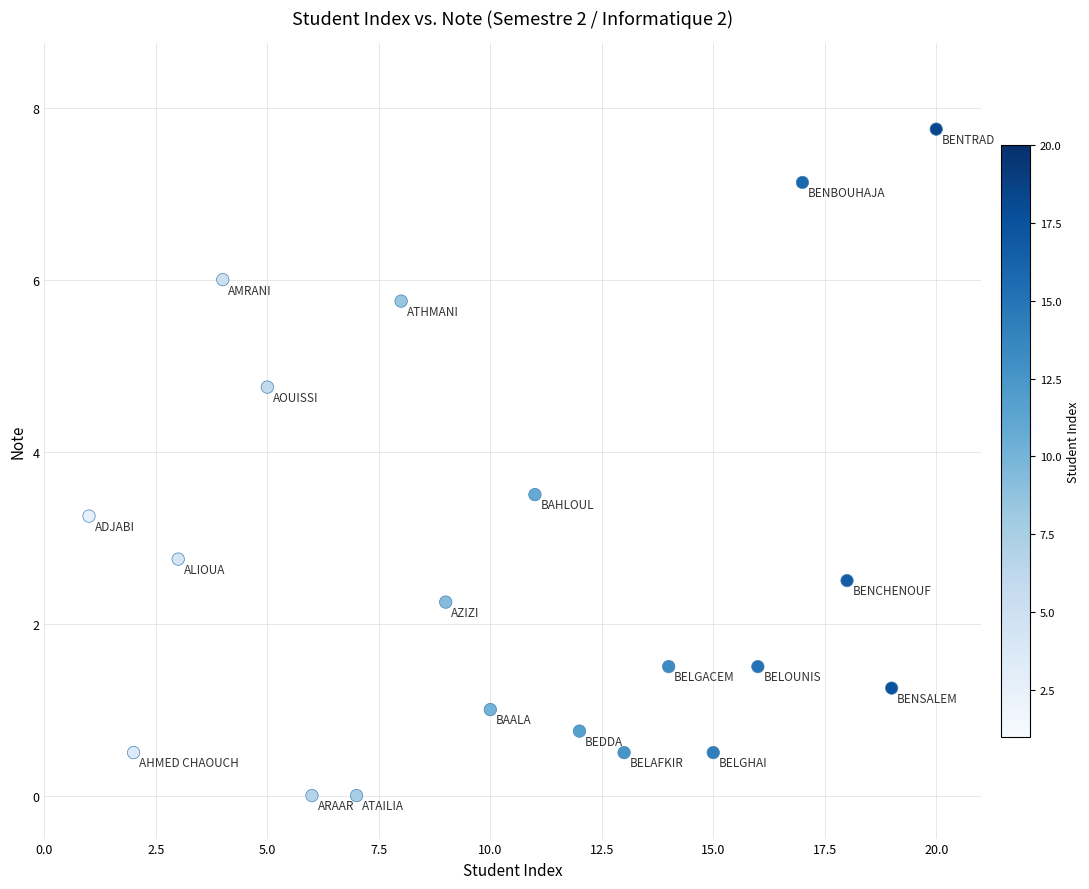

What is the range of X values (max minus min)?

19.0